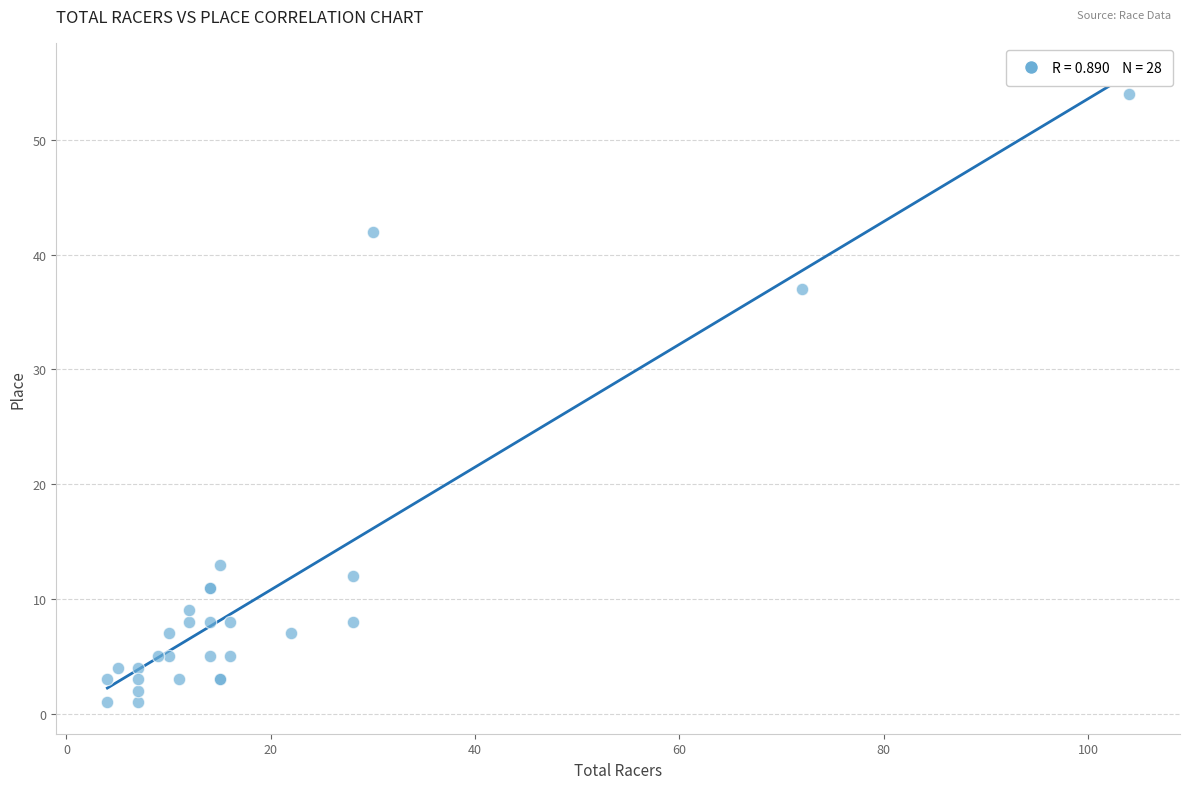

What Y value in the scatter plot is closest to 27?

37